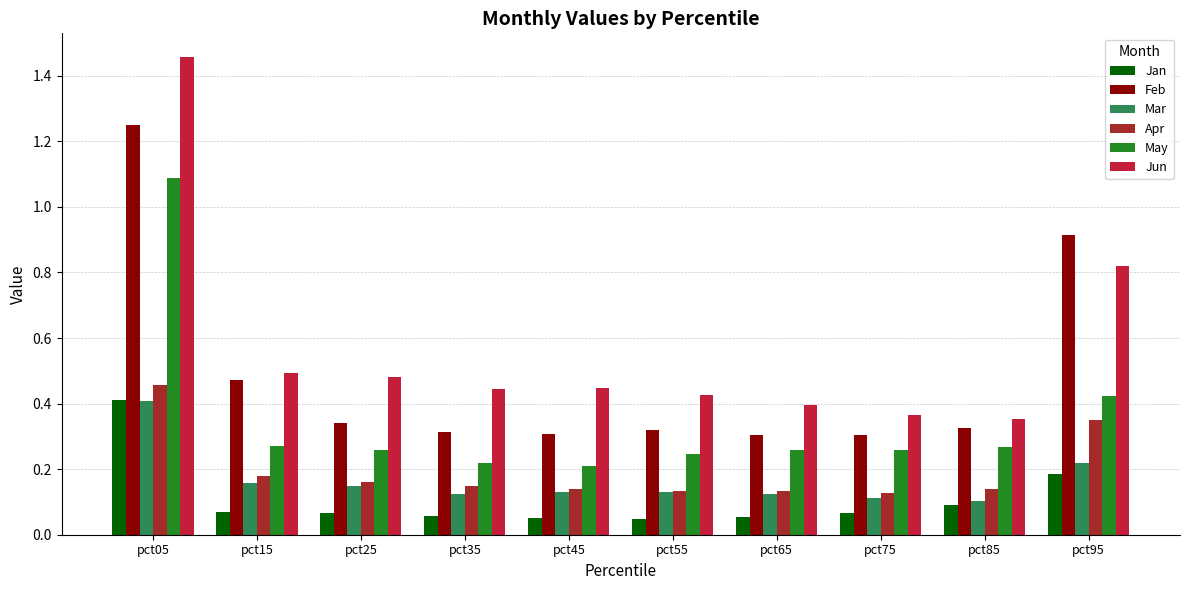

At which category is the sum across all series the highest?

pct05